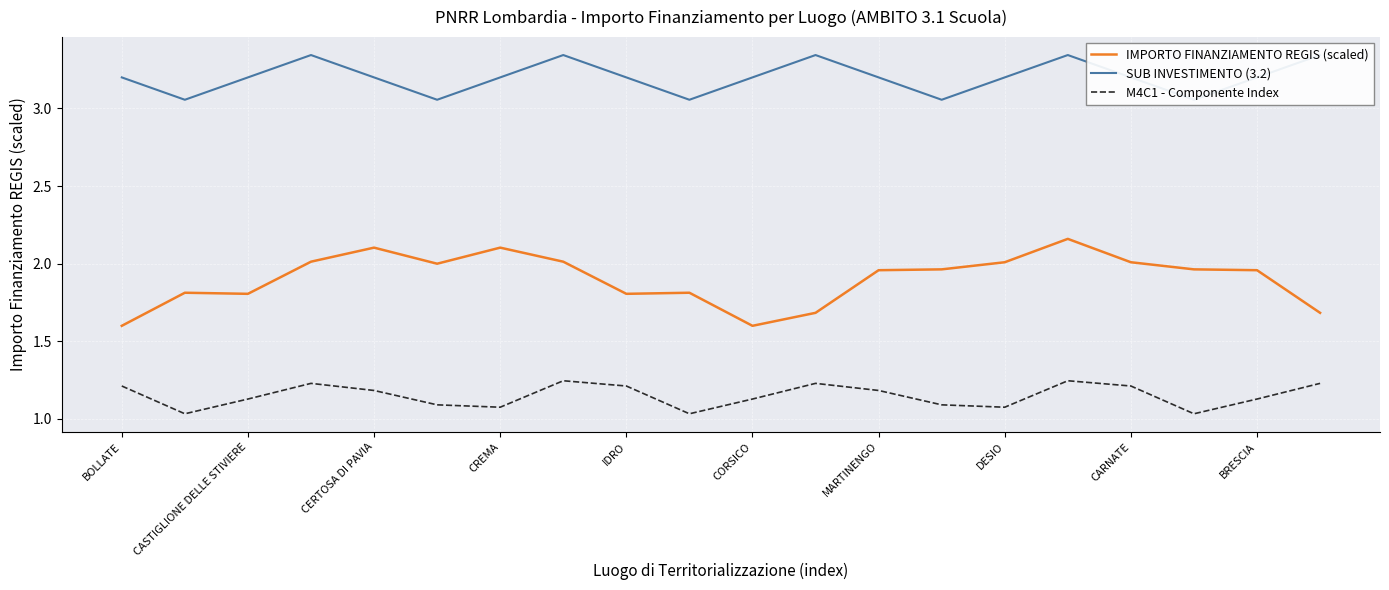

How many distinct data groups are displayed?

3